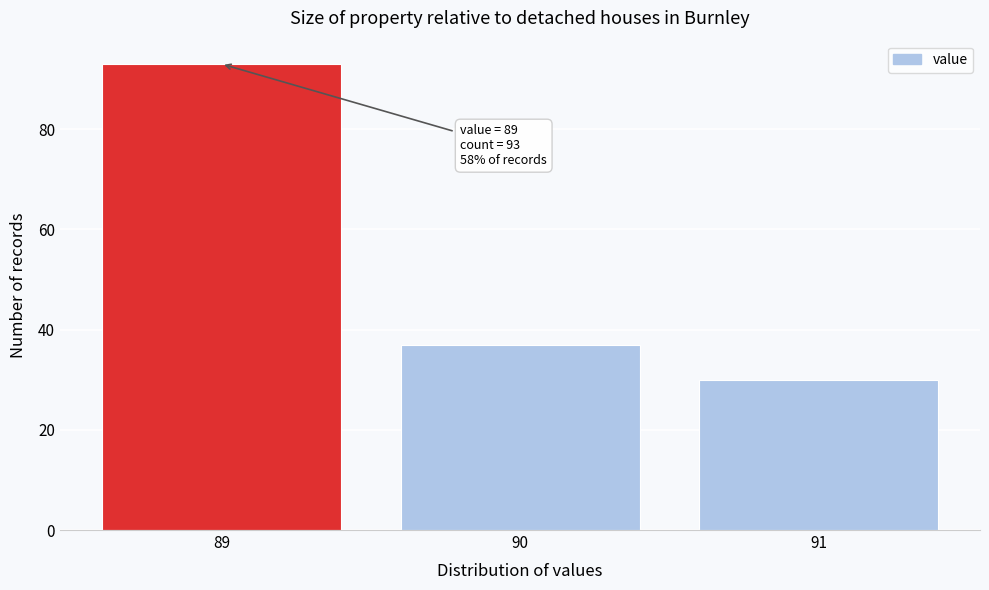

Reading left to right, transcribe all the data shown in this chart.

93	37	30